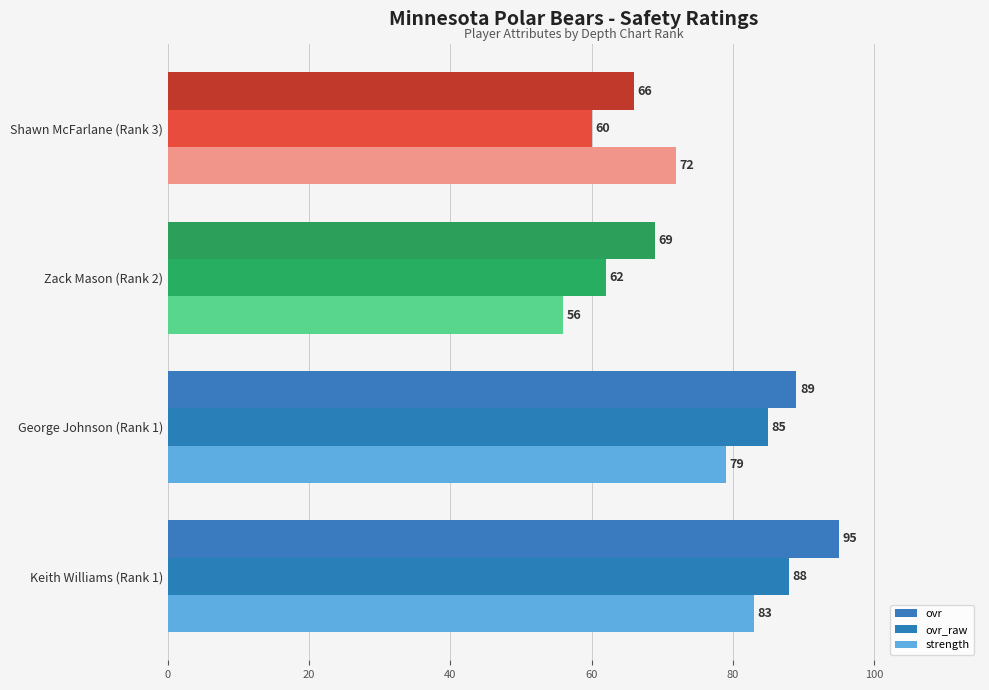

How many data points in ovr are less than 89?

2